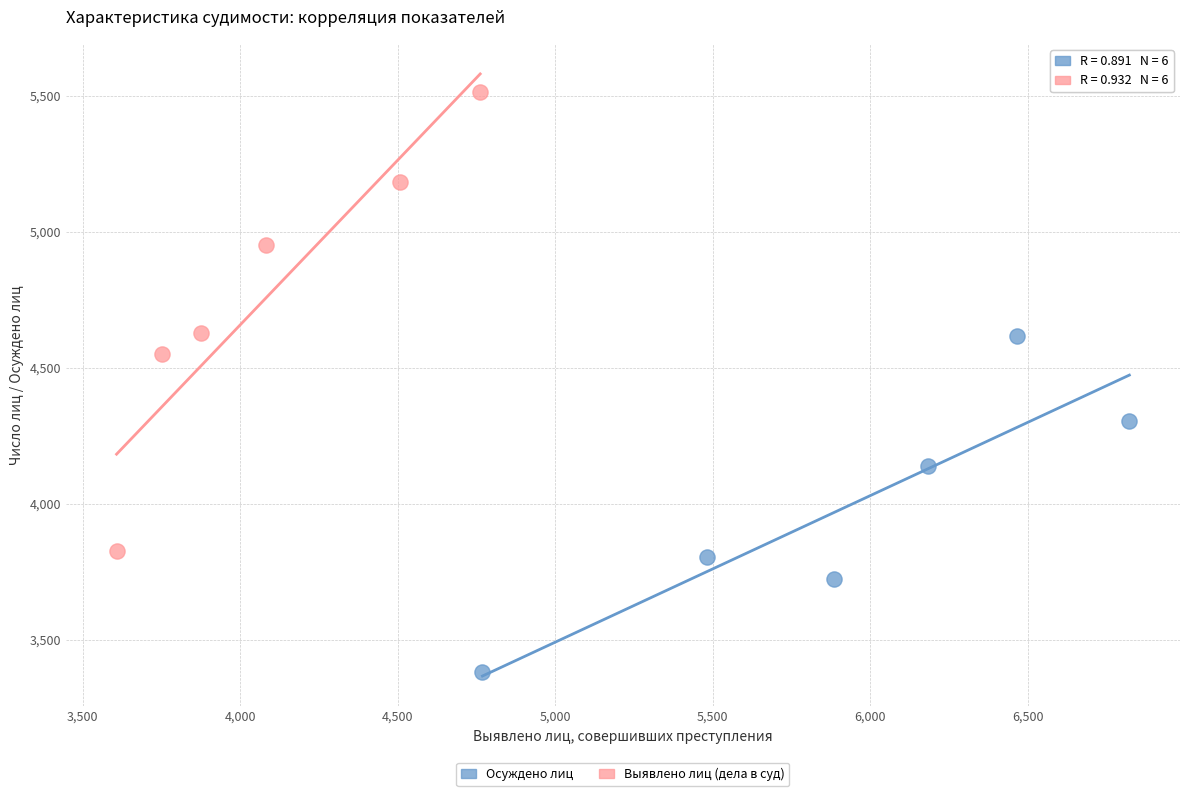

Which series contains the highest Y value?

Выявлено лиц (дела в суд)